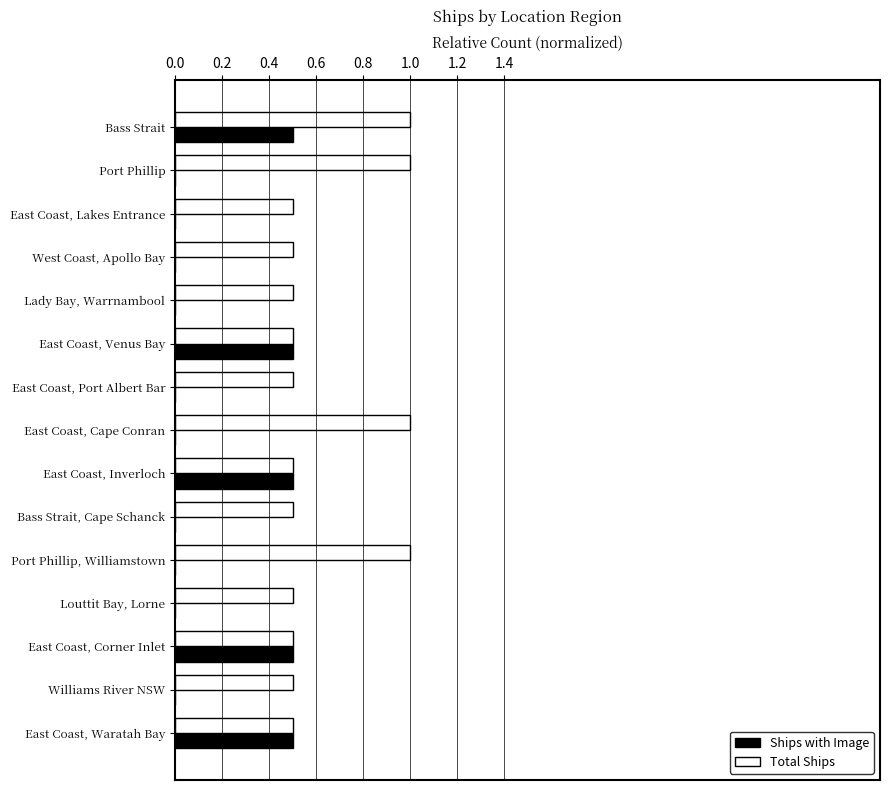

Is the value of Total Ships at Louttit Bay, Lorne greater than the value of Ships with Image at Bass Strait, Cape Schanck?

Yes